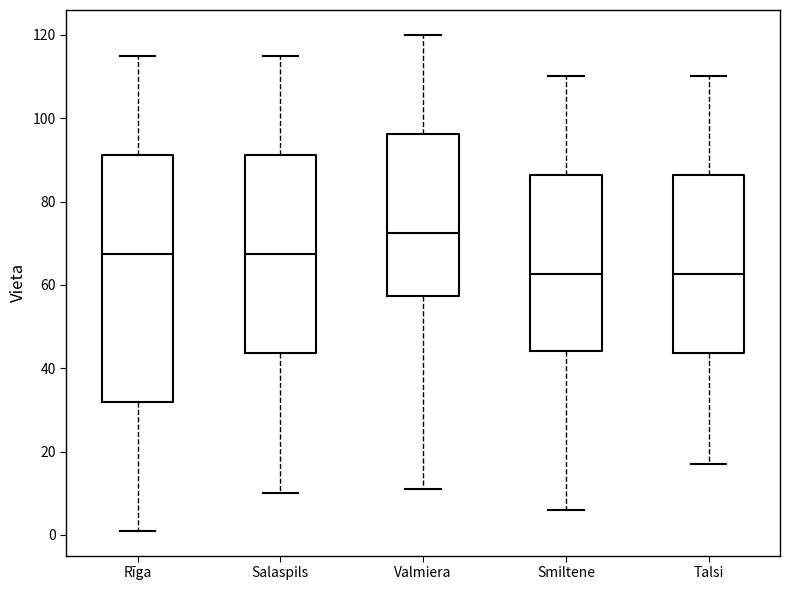

Reading left to right, read every box against the y-axis: the position of its median line, the range the box covers, and the ends of its whiskers. The values are not printed on the chart, so give them approximately, as read against the axis.

Rīga: median 68, box 32 to 92, whiskers 2 to 116
Salaspils: median 68, box 44 to 92, whiskers 10 to 116
Valmiera: median 72, box 58 to 96, whiskers 12 to 120
Smiltene: median 62, box 44 to 86, whiskers 6 to 110
Talsi: median 62, box 44 to 86, whiskers 18 to 110